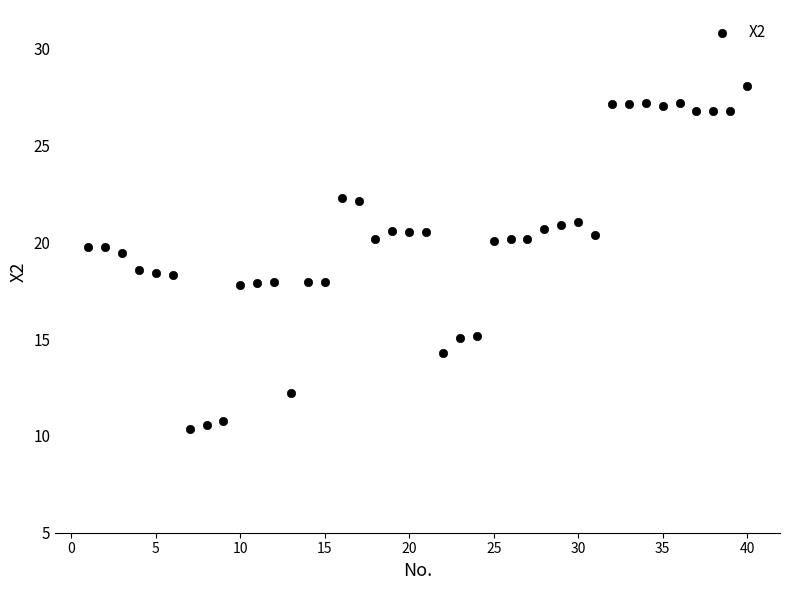

What is the range of Y values (max minus min)?

17.7